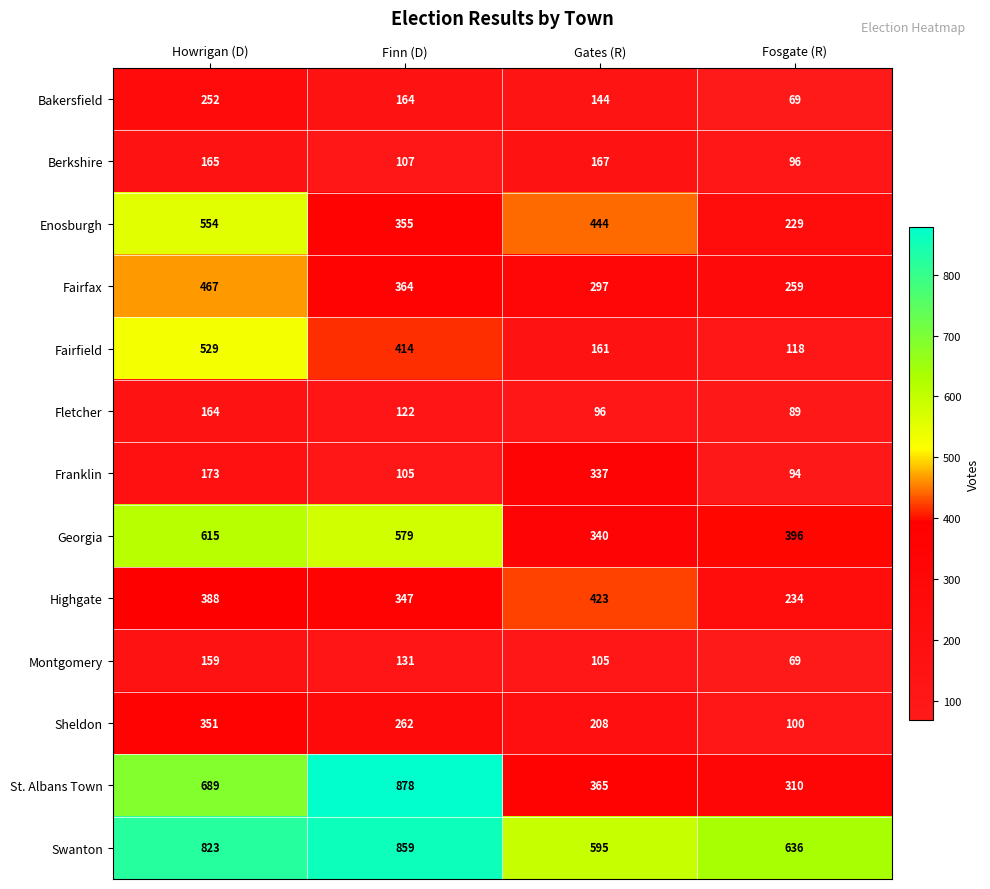

Which category has the highest value across all series?

Finn (D)